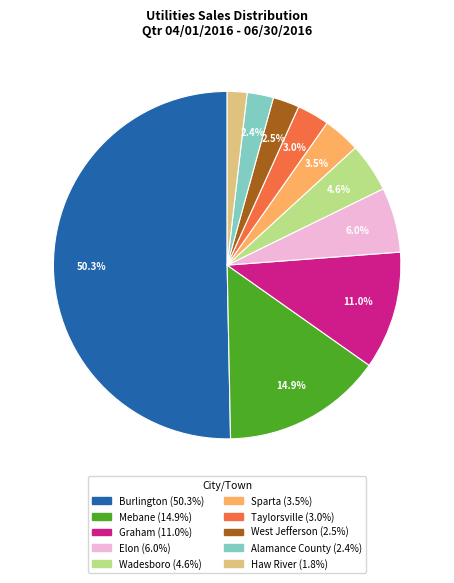

To the nearest percent, what is the average slice percentage?

10%